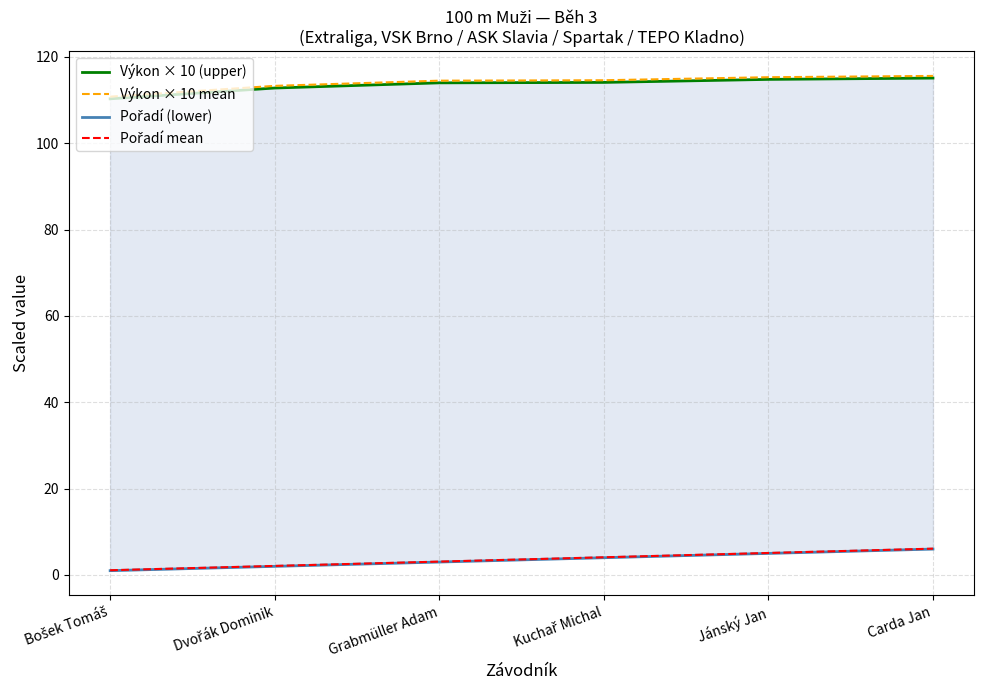

How many lines are shown in the chart?

4